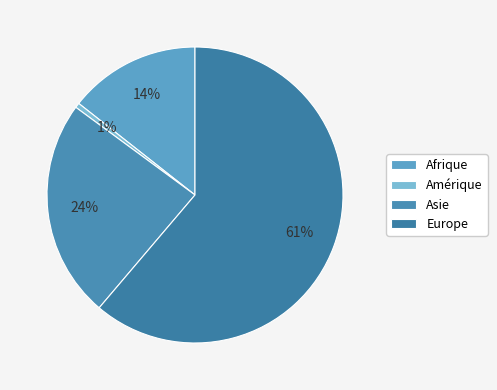

Rank the categories by value from highest to lowest.

Europe, Asie, Afrique, Amérique